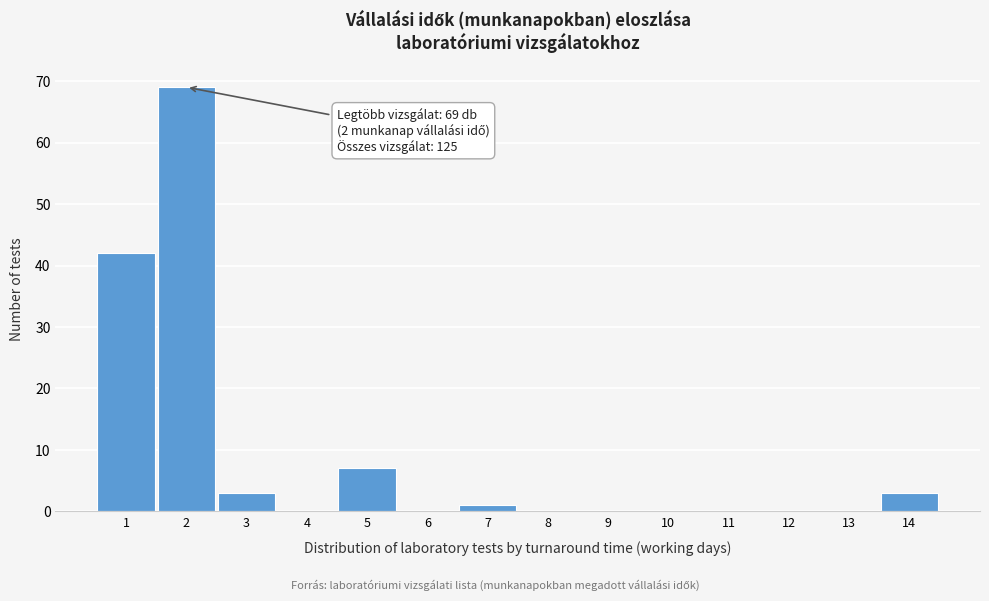

Over which range of the x-axis is the bar tallest?

1.5 to 2.5